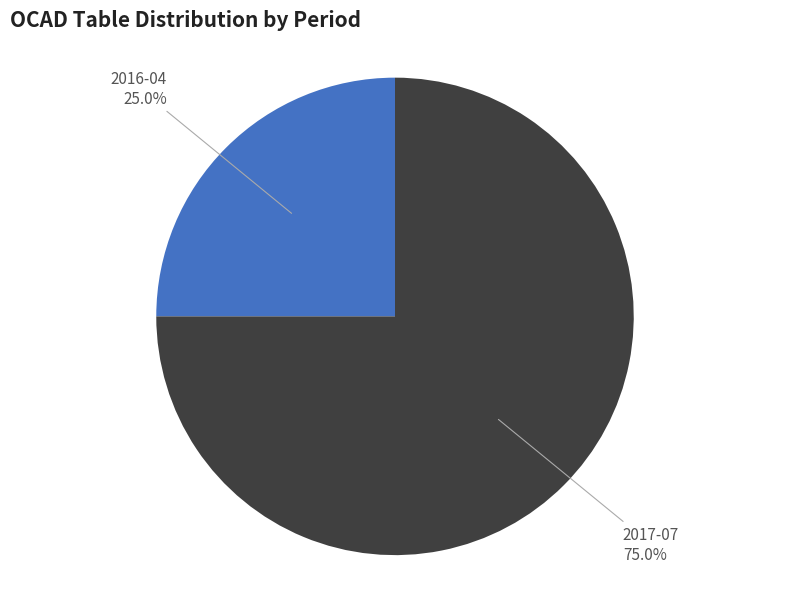

Which category has the smallest portion of the pie?

2016-04